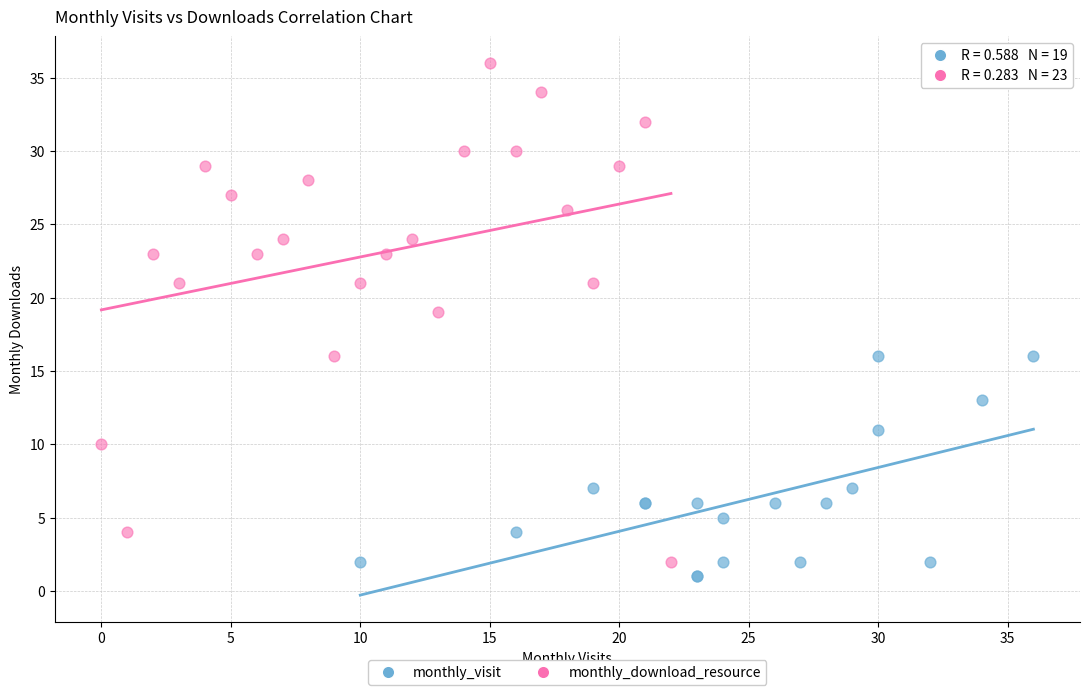

Which series has the largest Y range (max minus min)?

monthly_download_resource